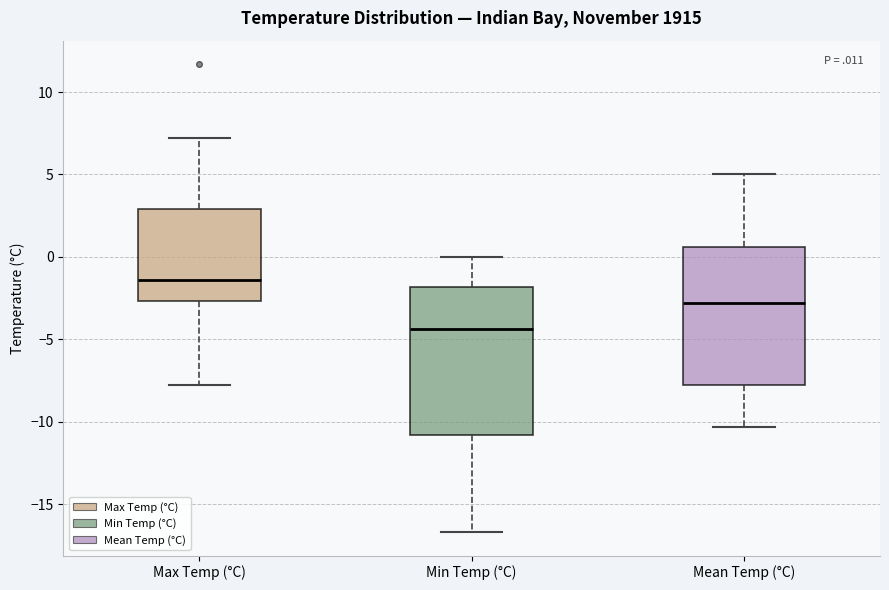

Where is the upper edge of the box for Mean Temp (°C) on the y-axis? The values are not printed on the chart, so give them approximately, as read against the axis.

0.5